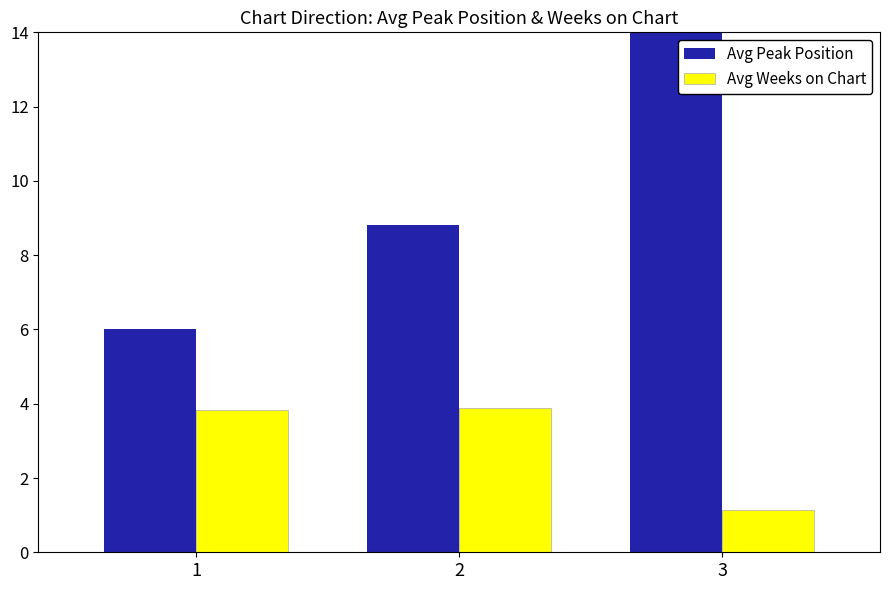

What are all the series names shown in the legend?

Avg Peak Position, Avg Weeks on Chart